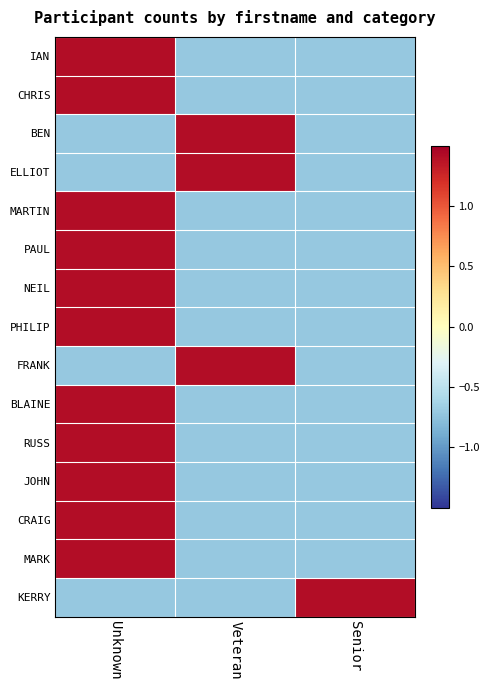

Which has a higher value, Veteran or Unknown?

Unknown